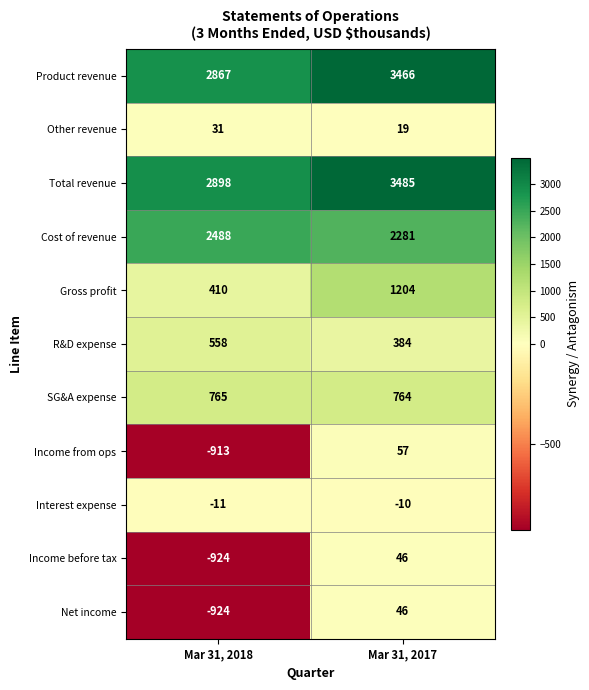

Reading left to right, transcribe all the data shown in this chart.

Product revenue: Mar 31, 2018=2867	Mar 31, 2017=3466
Other revenue: Mar 31, 2018=31	Mar 31, 2017=19
Total revenue: Mar 31, 2018=2898	Mar 31, 2017=3485
Cost of revenue: Mar 31, 2018=2488	Mar 31, 2017=2281
Gross profit: Mar 31, 2018=410	Mar 31, 2017=1204
R&D expense: Mar 31, 2018=558	Mar 31, 2017=384
SG&A expense: Mar 31, 2018=765	Mar 31, 2017=764
Income from ops: Mar 31, 2018=-913	Mar 31, 2017=57
Interest expense: Mar 31, 2018=-11	Mar 31, 2017=-10
Income before tax: Mar 31, 2018=-924	Mar 31, 2017=46
Net income: Mar 31, 2018=-924	Mar 31, 2017=46